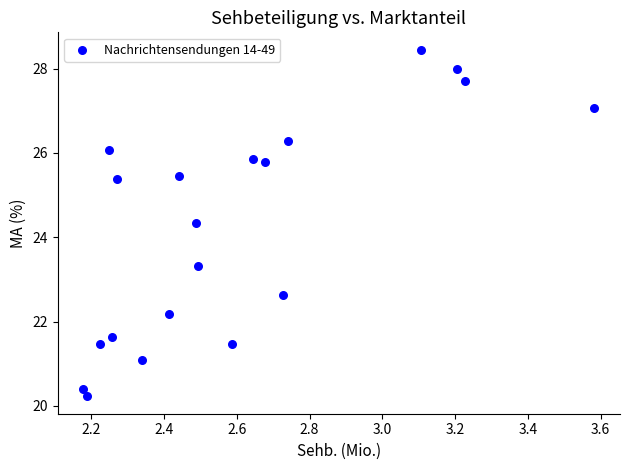

What is the range of Y values (max minus min)?

8.2